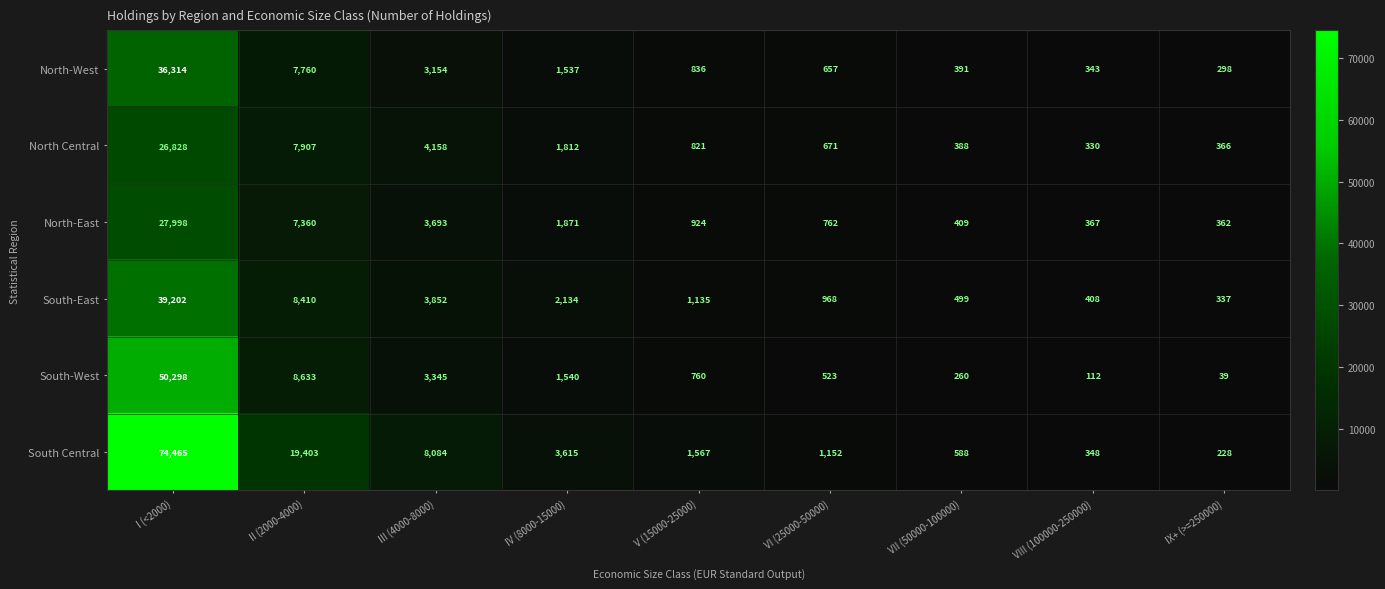

How many series are shown in this chart?

6